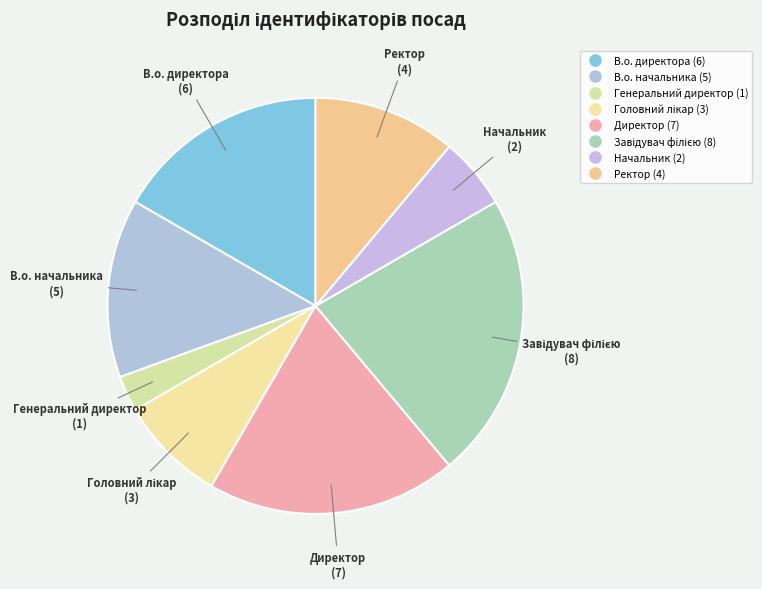

Between Ректор and Головний лікар, which is larger?

Ректор